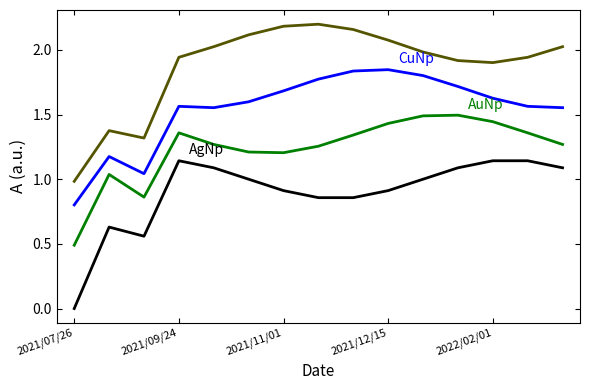

What is the maximum value shown in the chart?

2.2